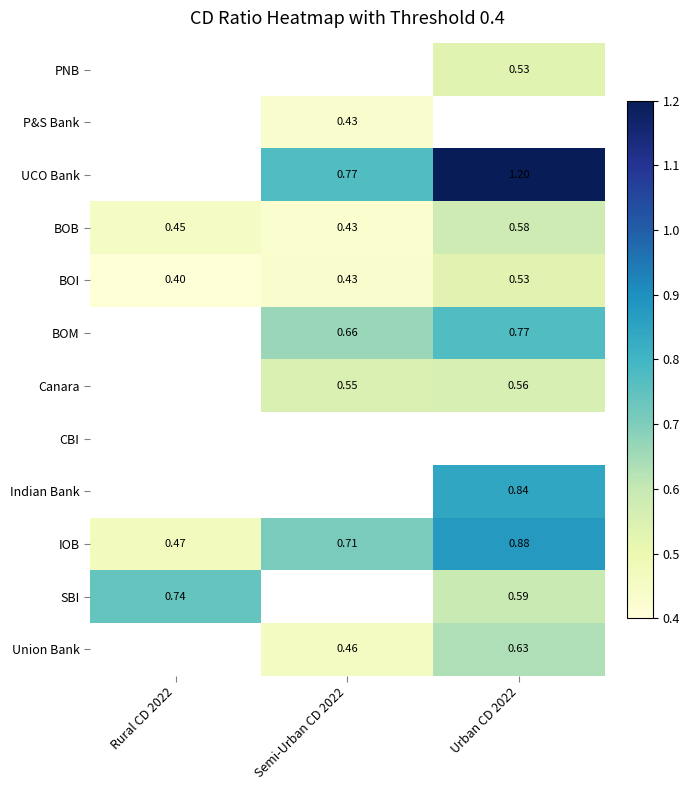

Is the value of Union Bank at Urban CD 2022 greater than the value of BOB at Rural CD 2022?

Yes